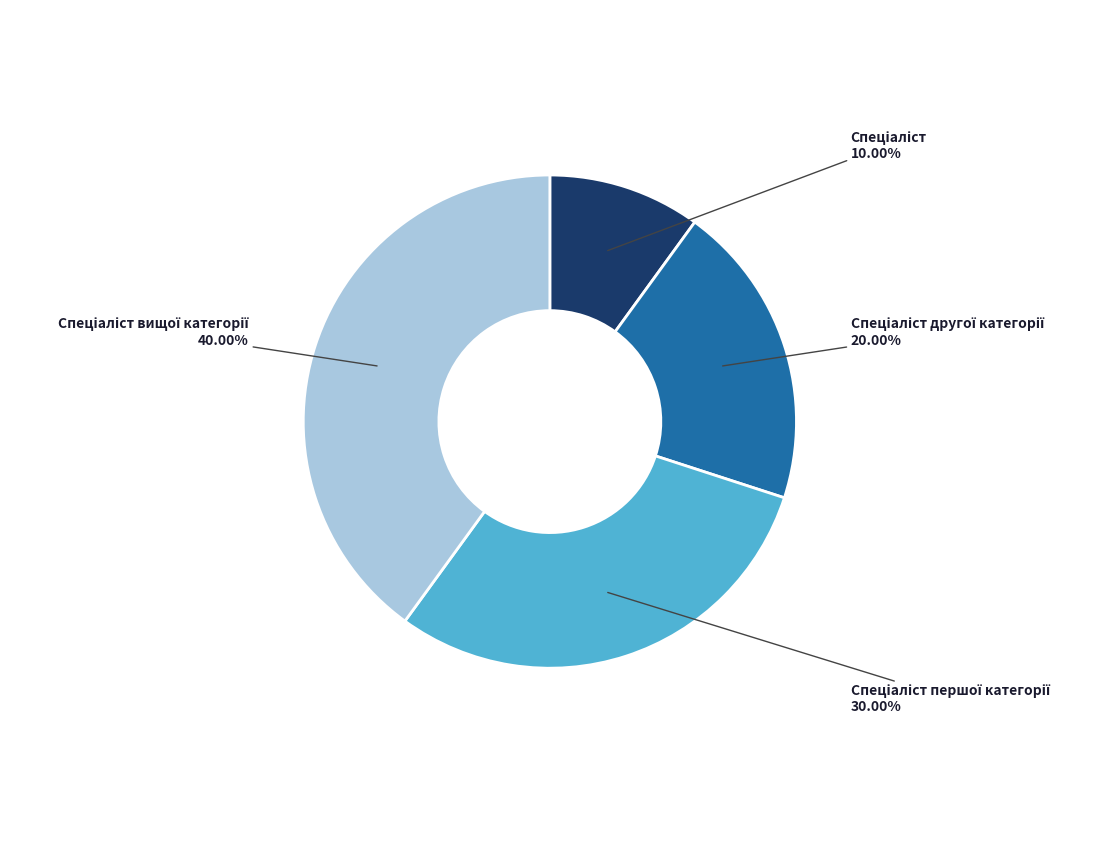

Does any single category account for the majority?

No